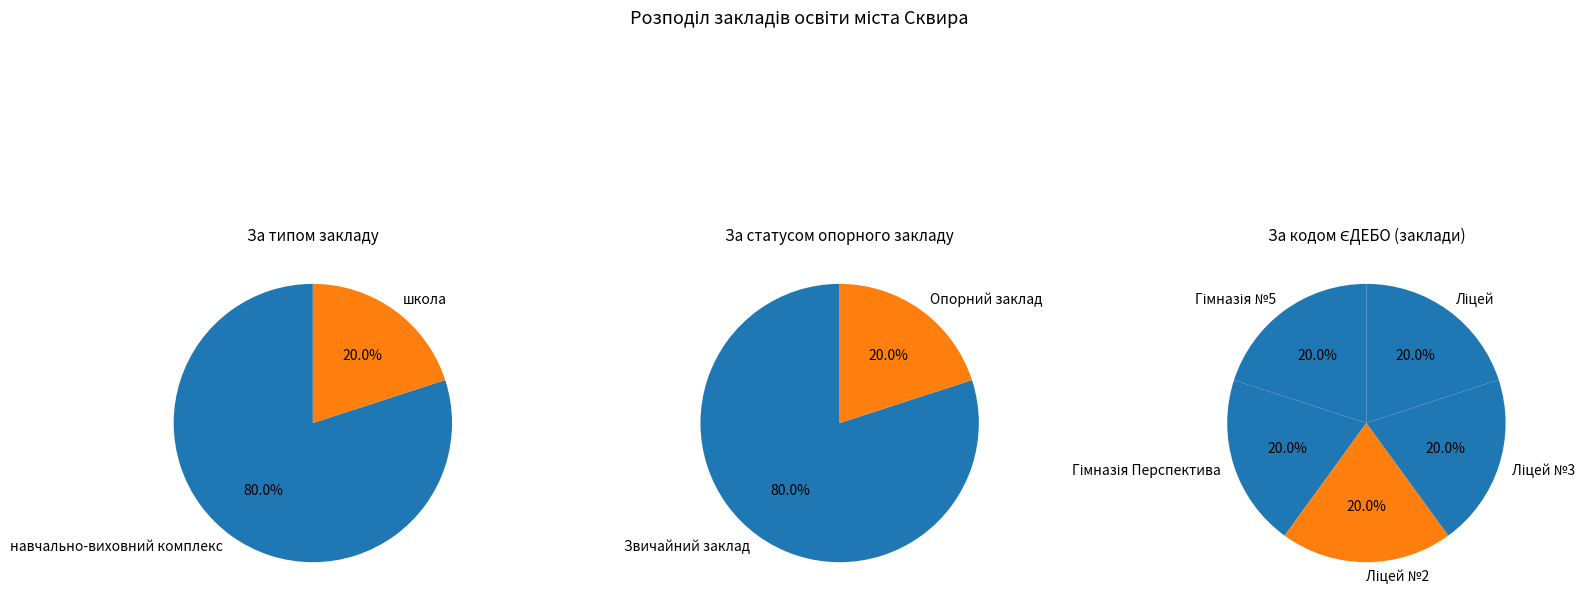

Does any single category account for the majority?

No